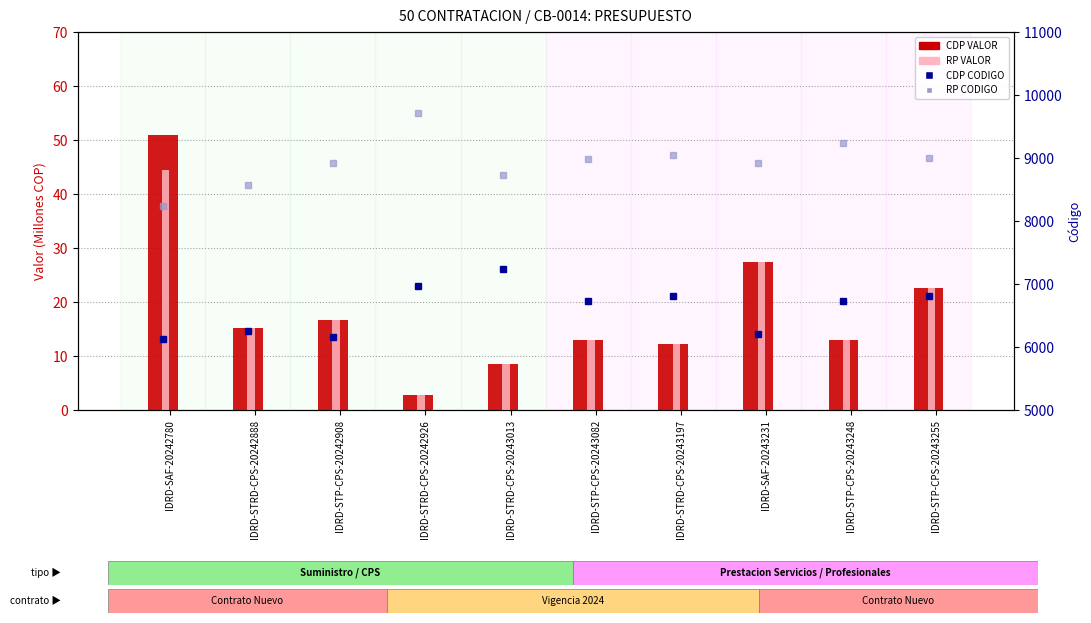

What is the approximate value of CDP VALOR at IDRD-STP-CPS-20243255?

22.6